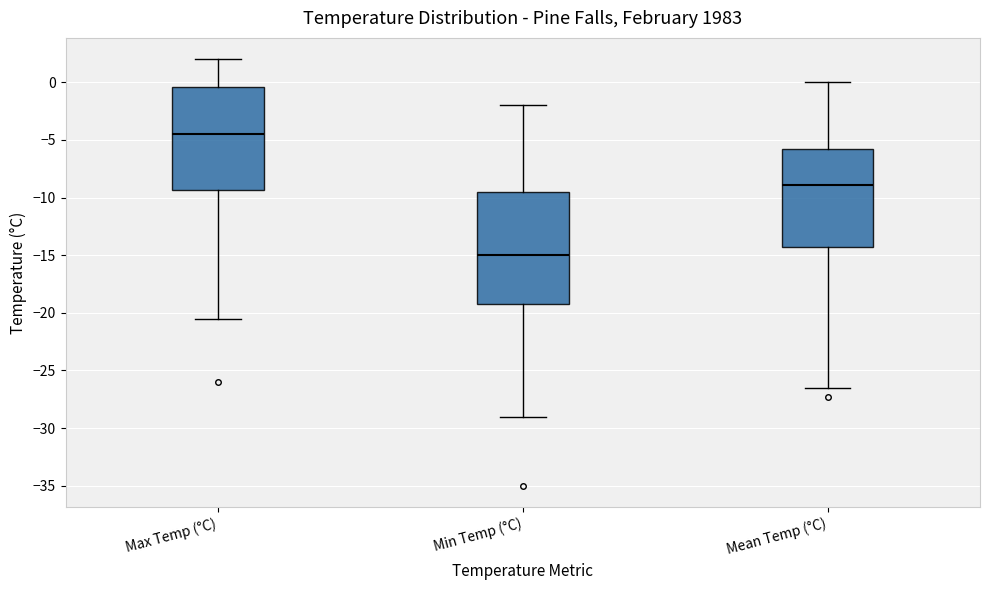

Which box's median line is the lowest?

Min Temp (°C)